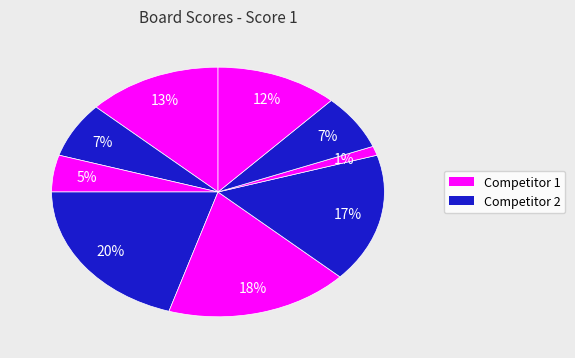

How many slices are in this pie chart?

9